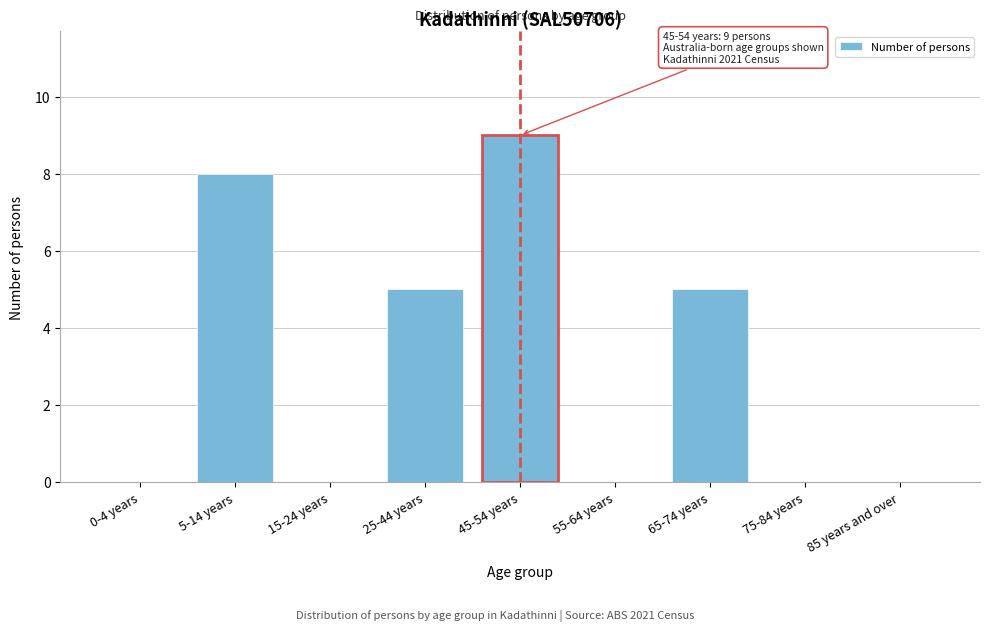

Reading left to right, transcribe all the data shown in this chart.

0-4 years=0	5-14 years=8	15-24 years=0	25-44 years=5	45-54 years=9	55-64 years=0	65-74 years=5	75-84 years=0	85 years and over=0